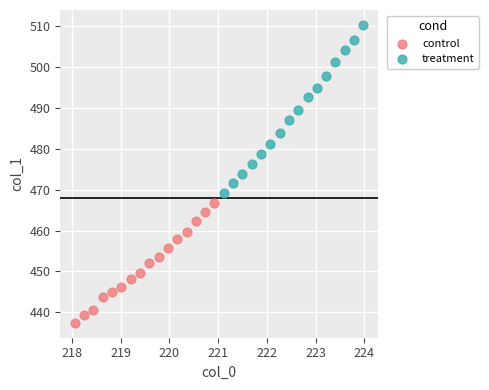

Which series contains the highest Y value?

treatment